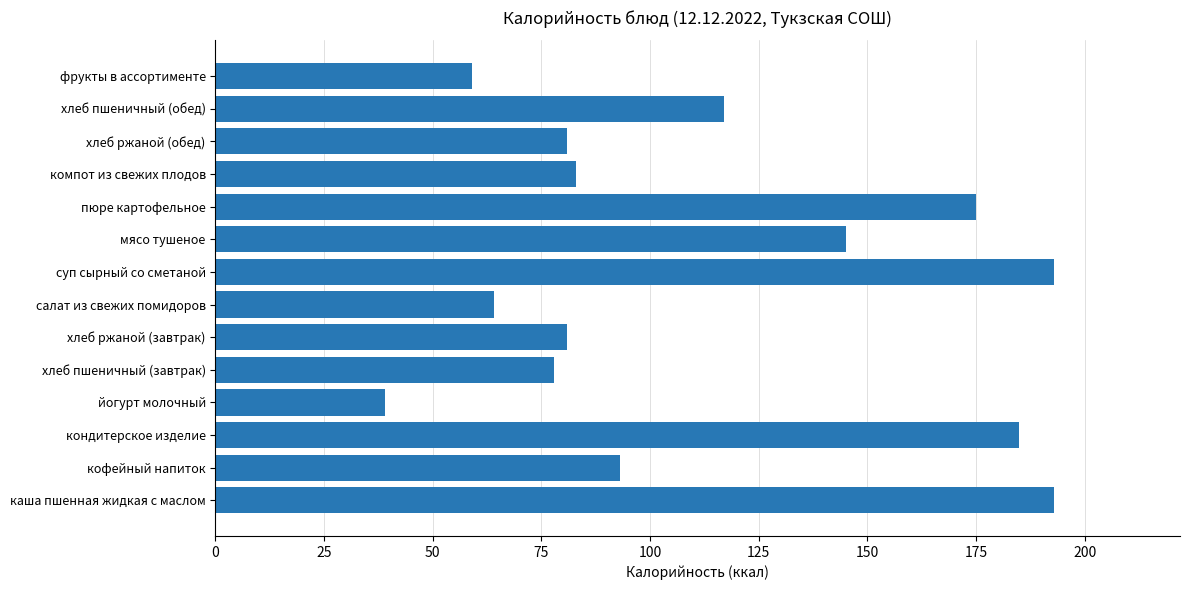

What is the maximum value shown in the chart?

193